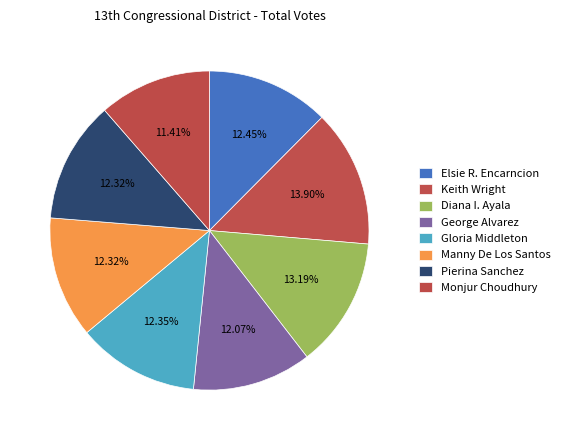

What percentage do Gloria Middleton and George Alvarez together represent?

24.4%